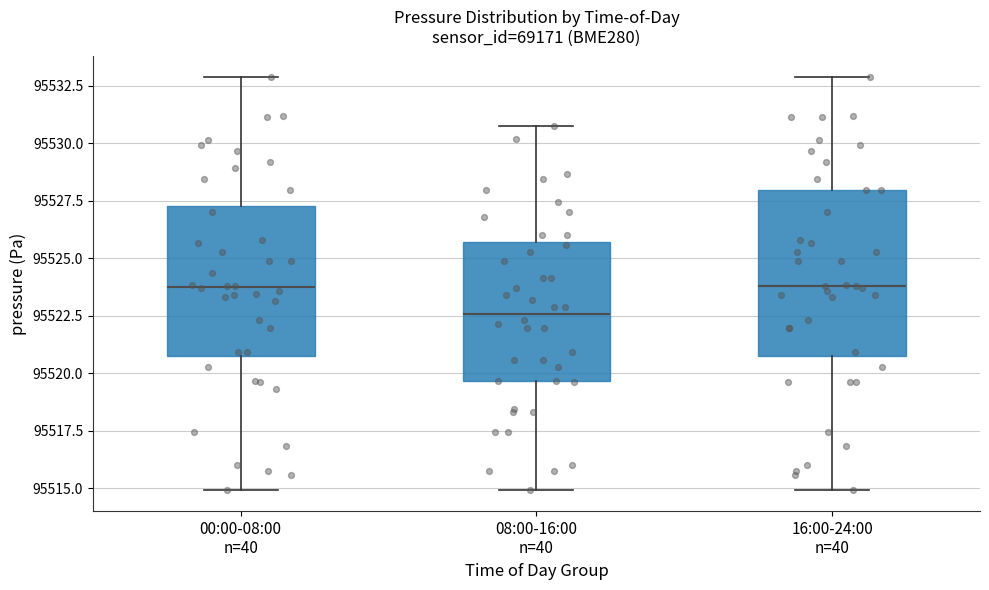

Reading left to right, transcribe this box plot: for each box, give where its median line is, the range the box spans, and where its two whiskers end, as read against the y-axis. The values are not printed on the chart, so give them approximately, as read against the axis.

00:00-08:00 n=40: median 95524.0, box 95521.0 to 95527.5, whiskers 95515.0 to 95533.0
08:00-16:00 n=40: median 95522.5, box 95519.5 to 95525.5, whiskers 95515.0 to 95531.0
16:00-24:00 n=40: median 95524.0, box 95521.0 to 95528.0, whiskers 95515.0 to 95533.0